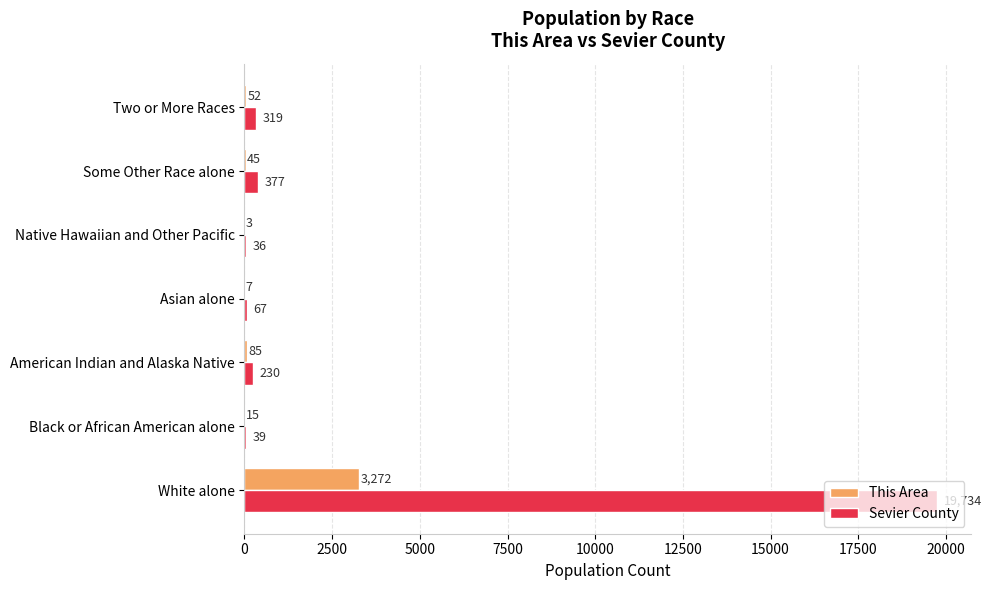

What is the sum of all Sevier County values?

20802